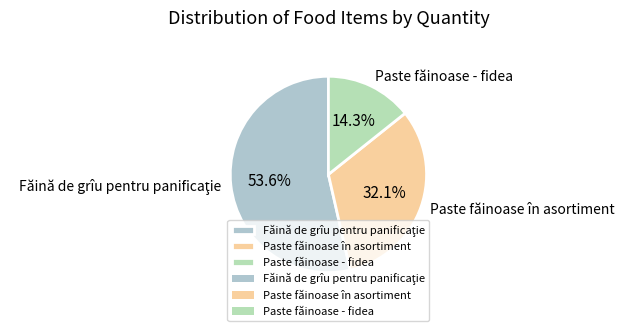

What percentage is NOT represented by Paste făinoase în asortiment?

67.9%